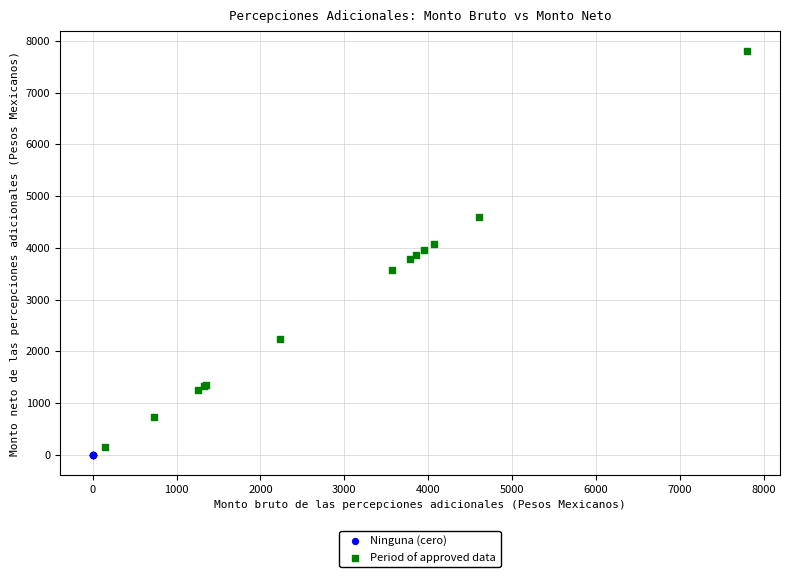

Which series reaches the maximum Y coordinate?

Period of approved data